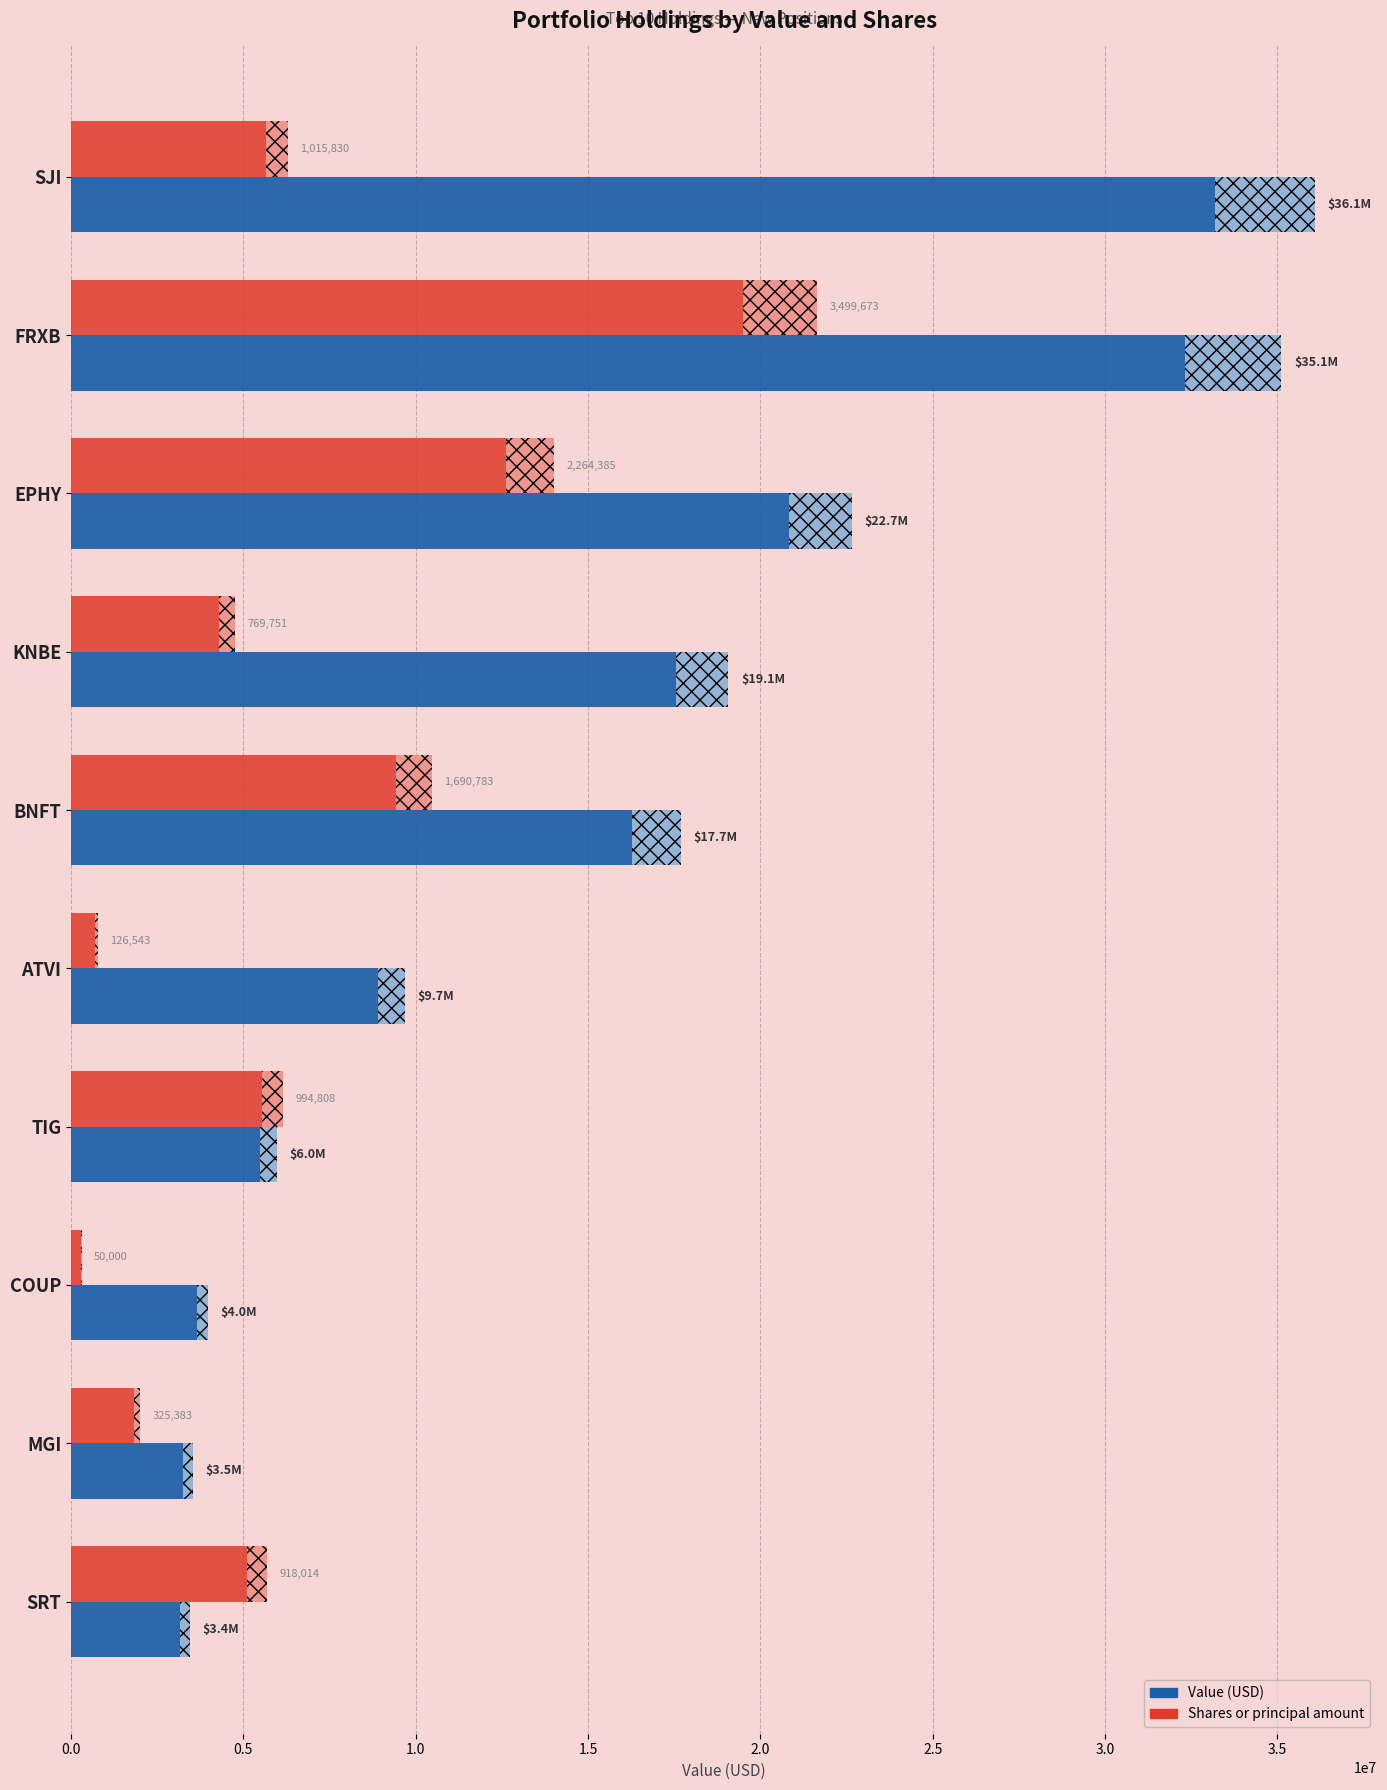

Is it true that Value equals 2705033.9 at TIG?

False